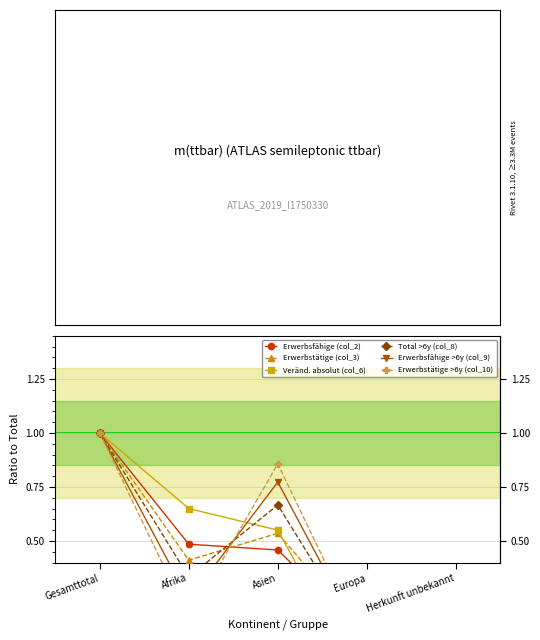

Is this an area chart (filled region under the line)?

No